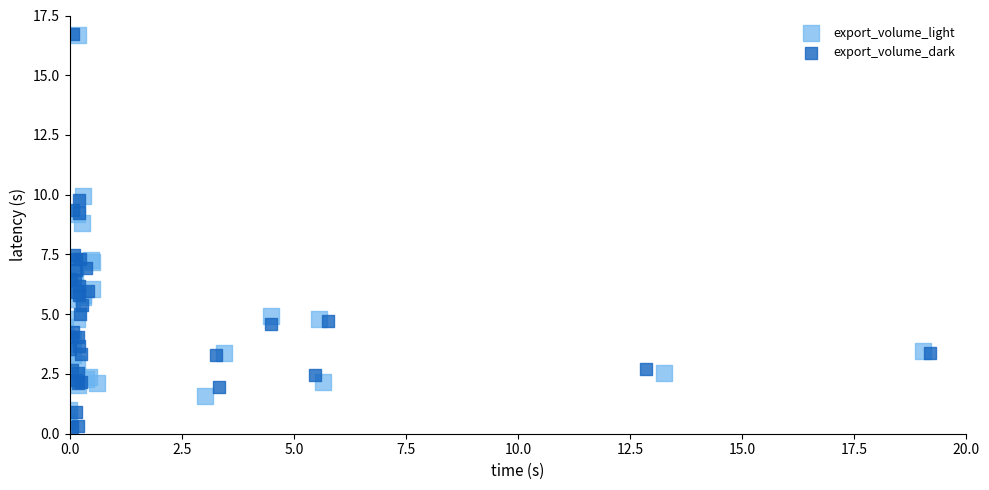

What are all the series names shown in the legend?

export_volume_light, export_volume_dark